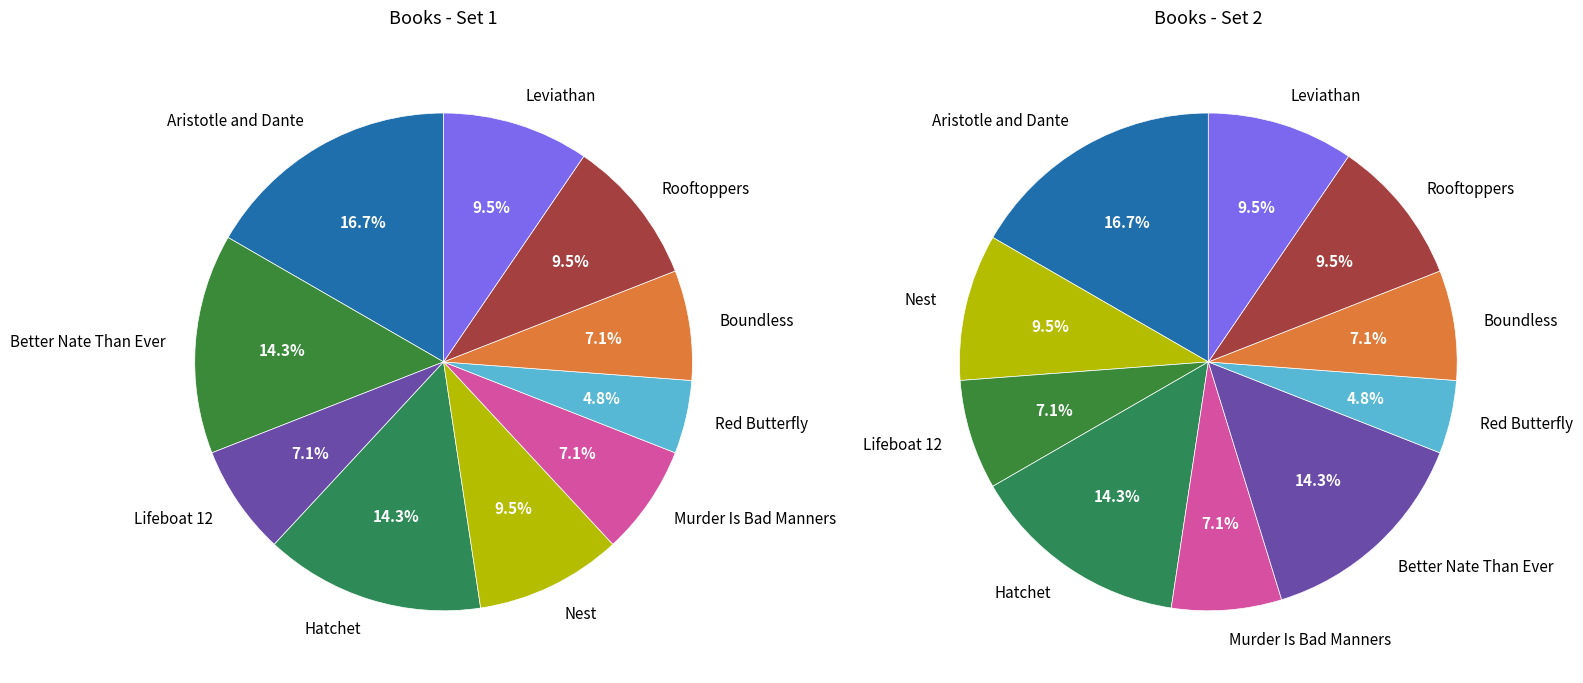

What is the smallest slice in the pie chart?

Red Butterfly